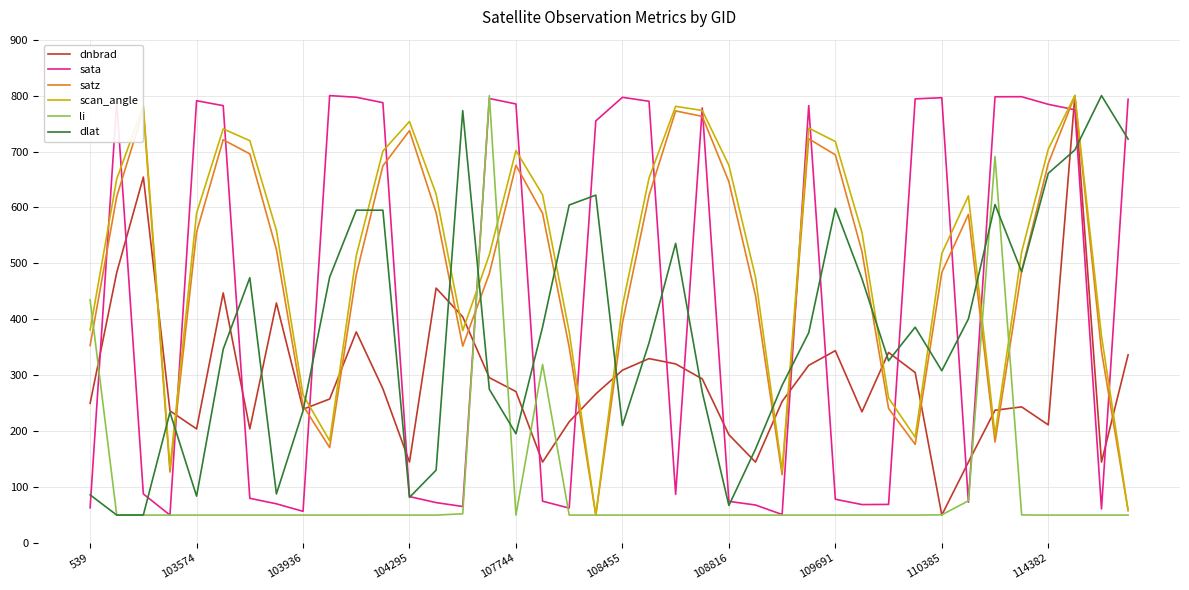

Does the chart display data point markers on the line(s)?

No